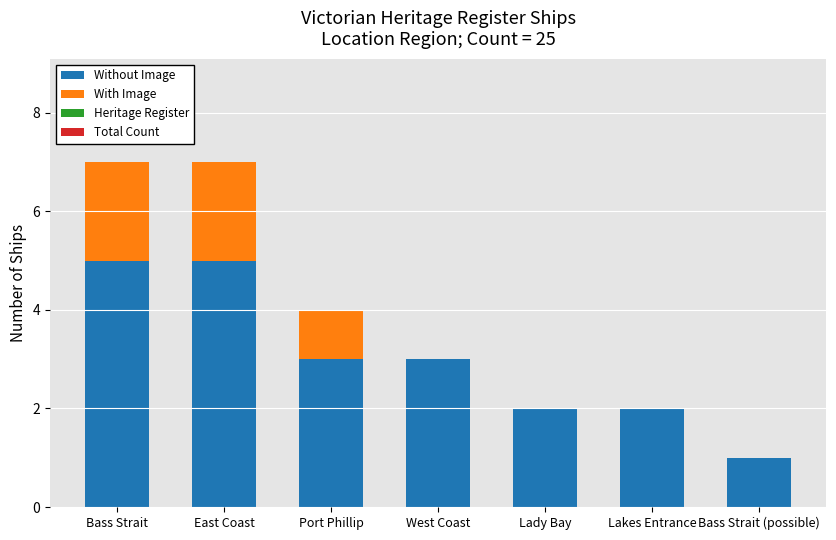

What is the maximum value for Without Image?

5